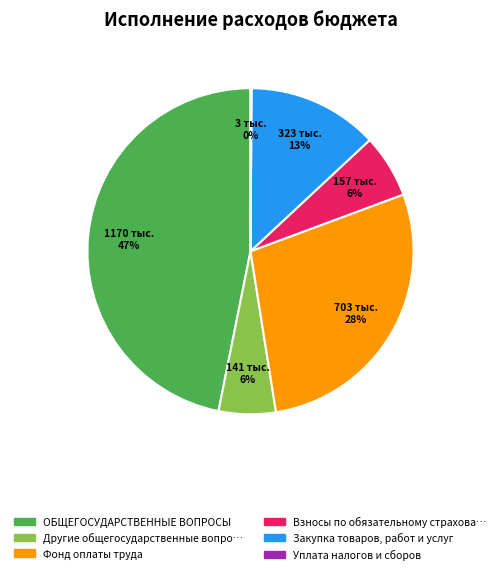

Is there a majority slice in this chart?

No